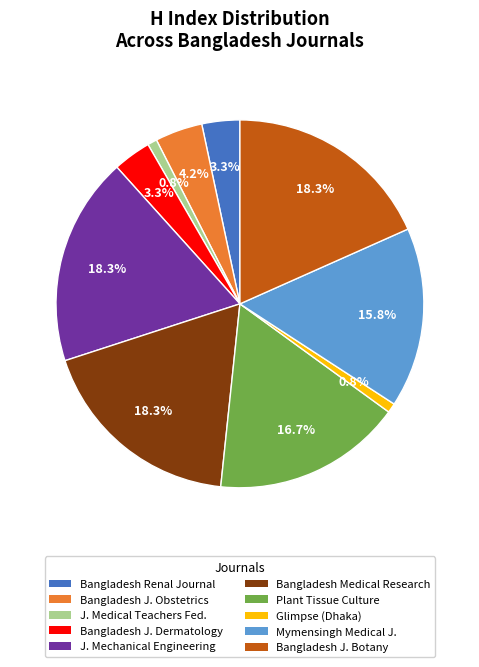

Does any single category account for the majority?

No